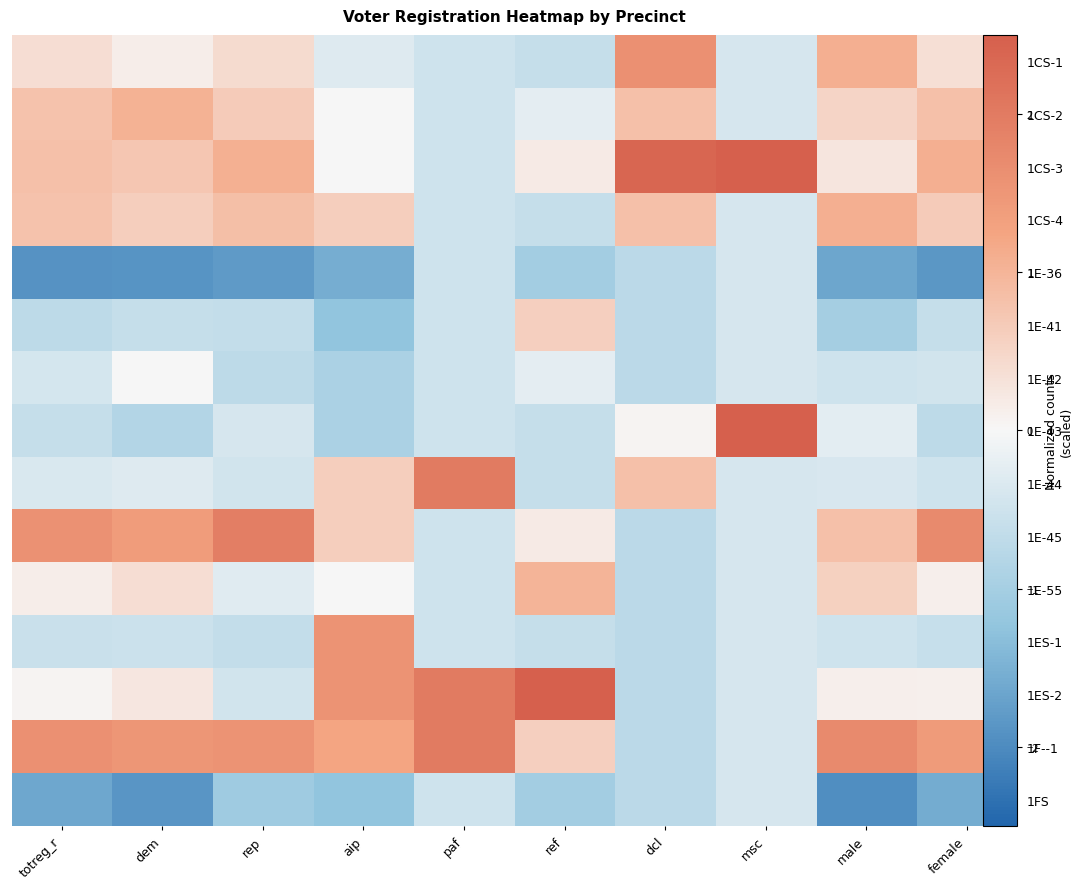

What is the spread (max minus min) of values at rep?

3.7